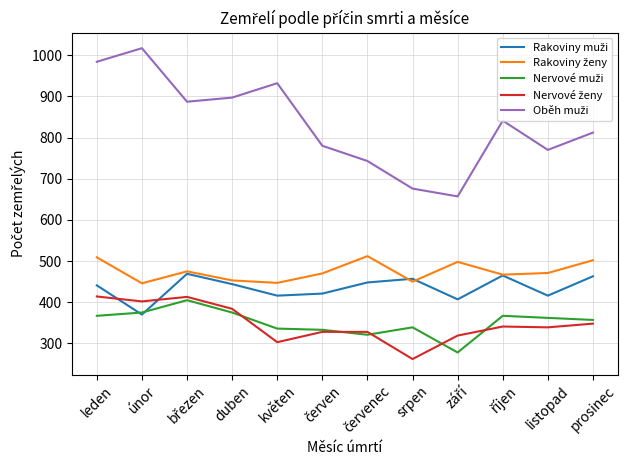

What is the spread (max minus min) of values at duben?

522